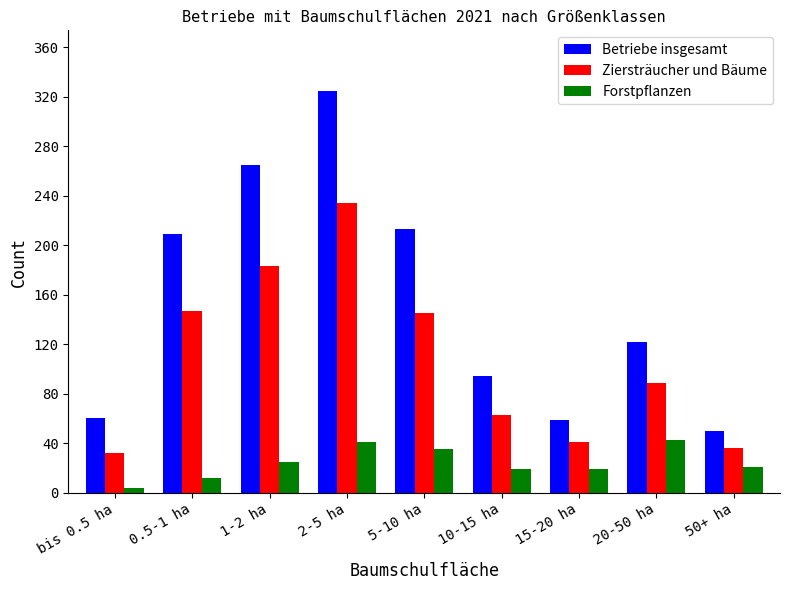

The value of Ziersträucher und Bäume at 5-10 ha is 145. True or false?

True